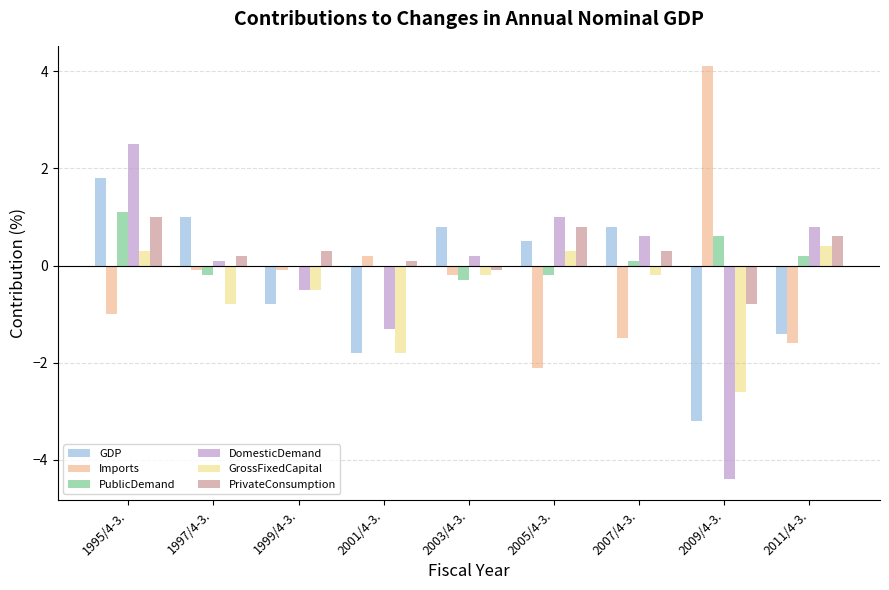

Are the bars grouped side by side (vs. stacked)?

Yes